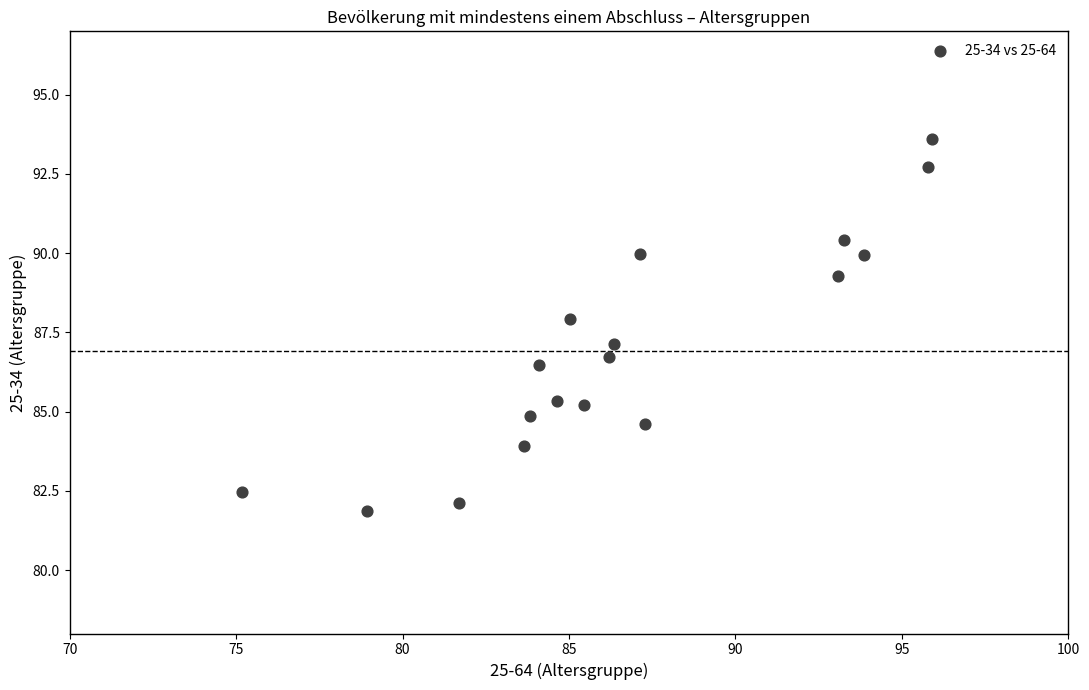

What is the range of Y values (max minus min)?

11.7